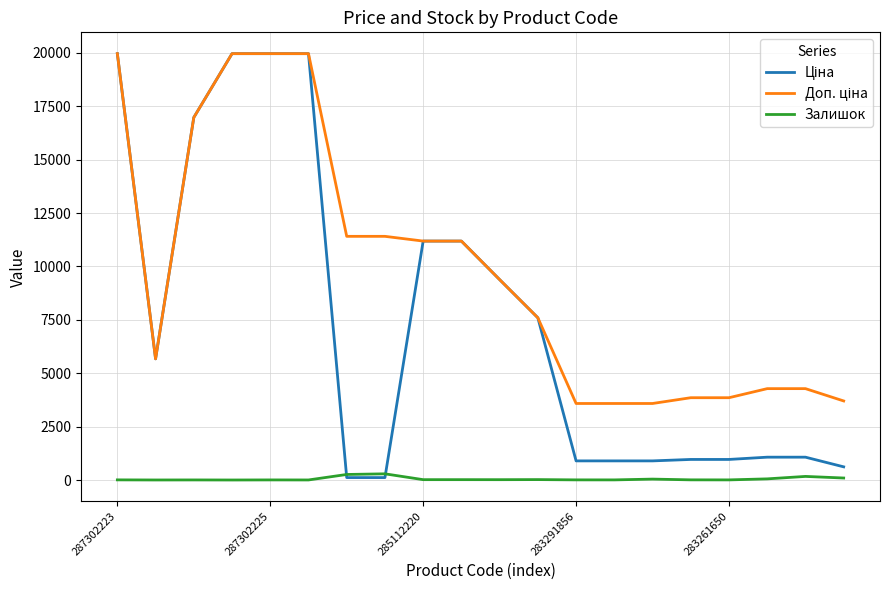

What is the greatest value displayed?

19964.2